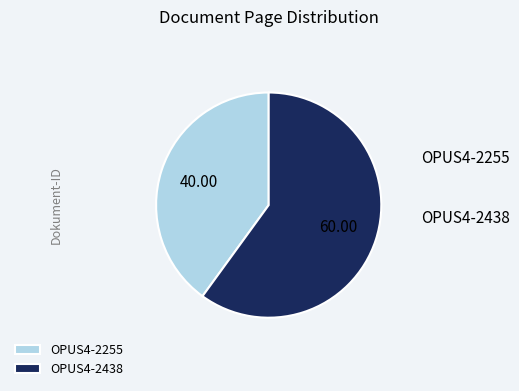

How many segments does this pie chart have?

2